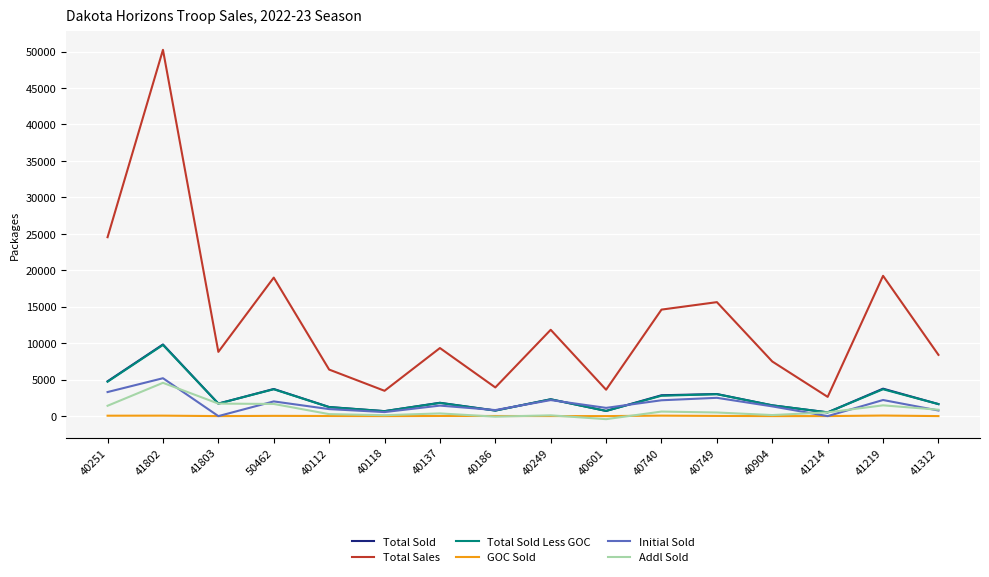

What is the sum of the Total Sold Less GOC values at 40249 and 40112?

3533